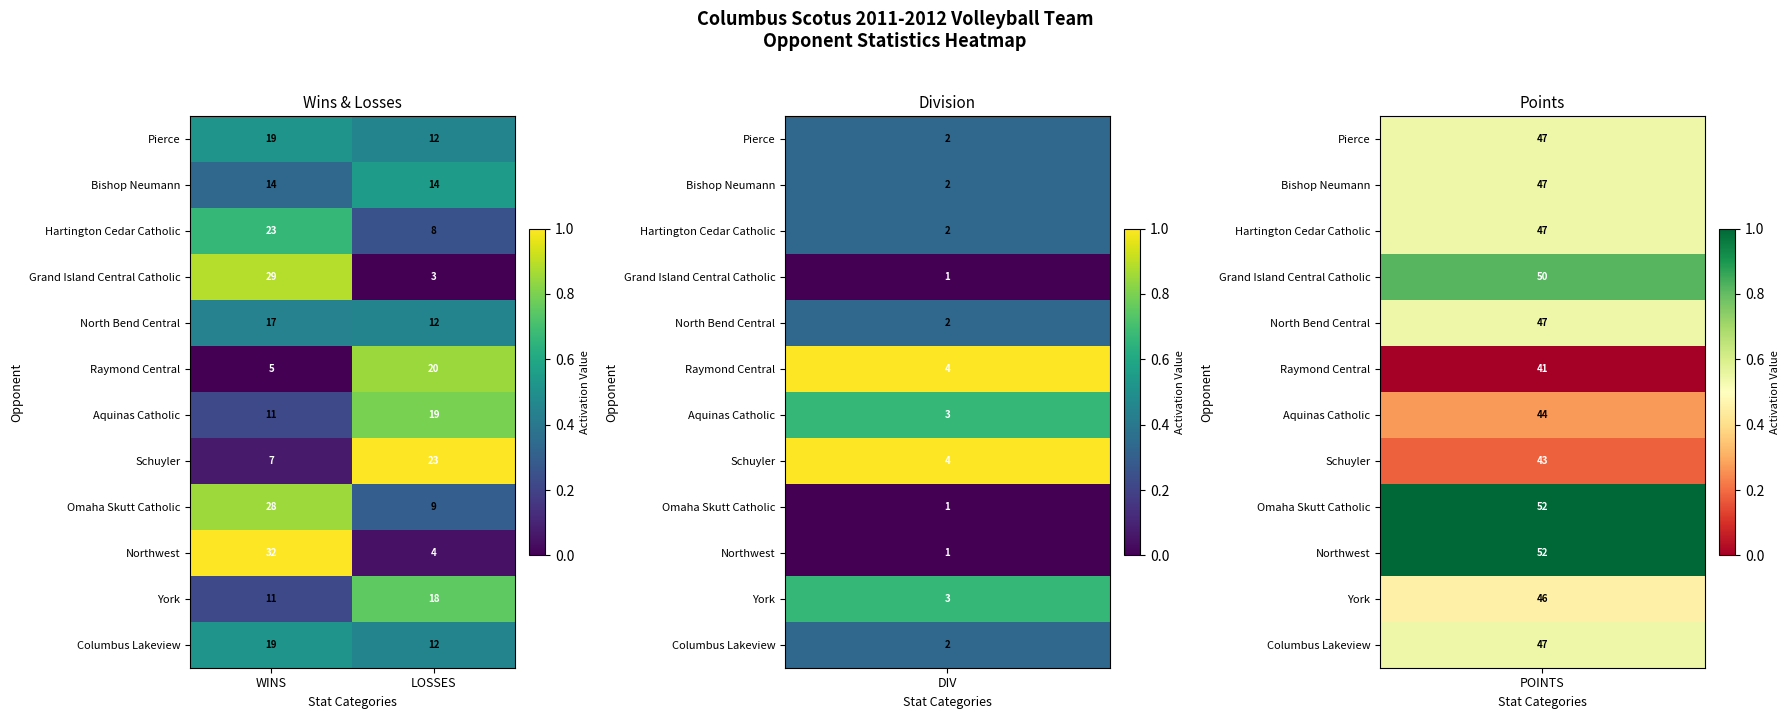

Reading right to left, extract all data points from this chart.

Pierce: LOSSES=12	WINS=19
Bishop Neumann: LOSSES=14	WINS=14
Hartington Cedar Catholic: LOSSES=8	WINS=23
Grand Island Central Catholic: LOSSES=3	WINS=29
North Bend Central: LOSSES=12	WINS=17
Raymond Central: LOSSES=20	WINS=5
Aquinas Catholic: LOSSES=19	WINS=11
Schuyler: LOSSES=23	WINS=7
Omaha Skutt Catholic: LOSSES=9	WINS=28
Northwest: LOSSES=4	WINS=32
York: LOSSES=18	WINS=11
Columbus Lakeview: LOSSES=12	WINS=19